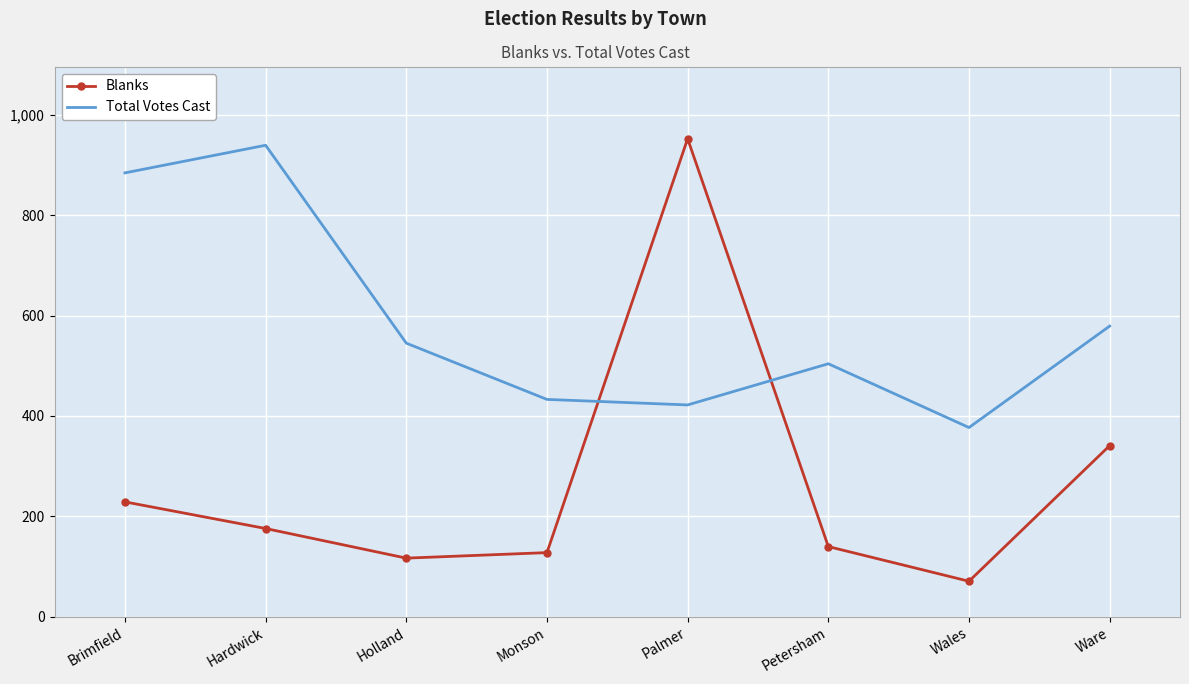

What is the sum of the Blanks values at Holland and Brimfield?

346